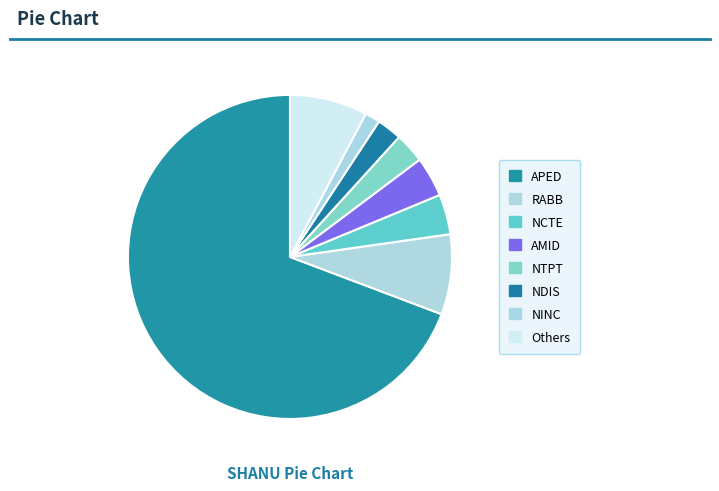

True or false: APED accounts for 82% of the total.

False